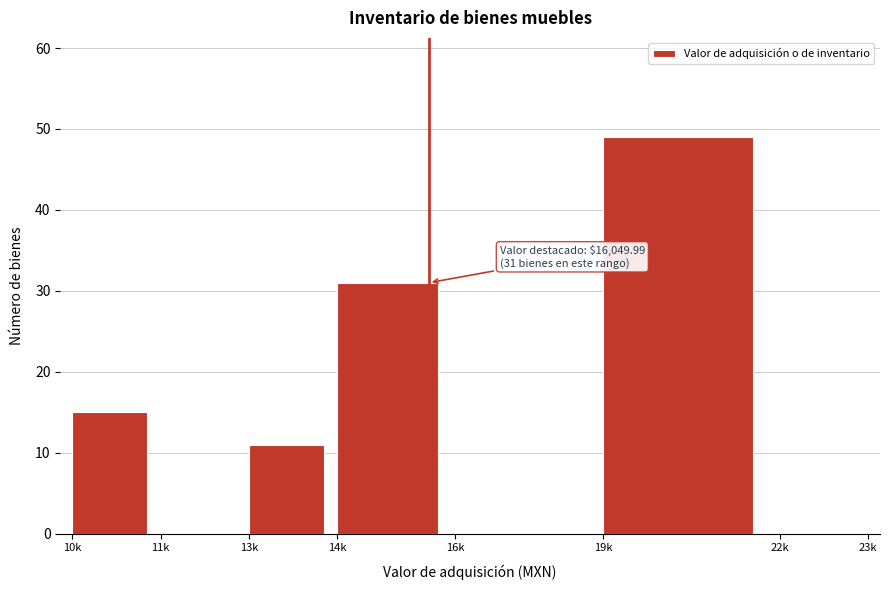

Reading left to right, list all the values displayed in this chart.

10k=15	11k=0	13k=11	14k=31	16k=0	19k=49	22k=0